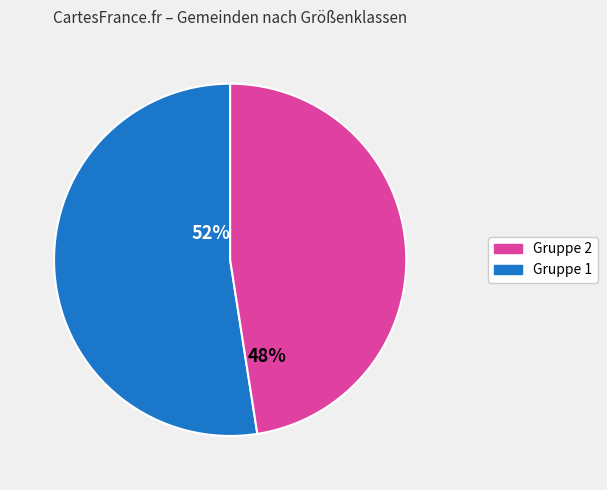

What is the largest slice in the pie chart?

52%